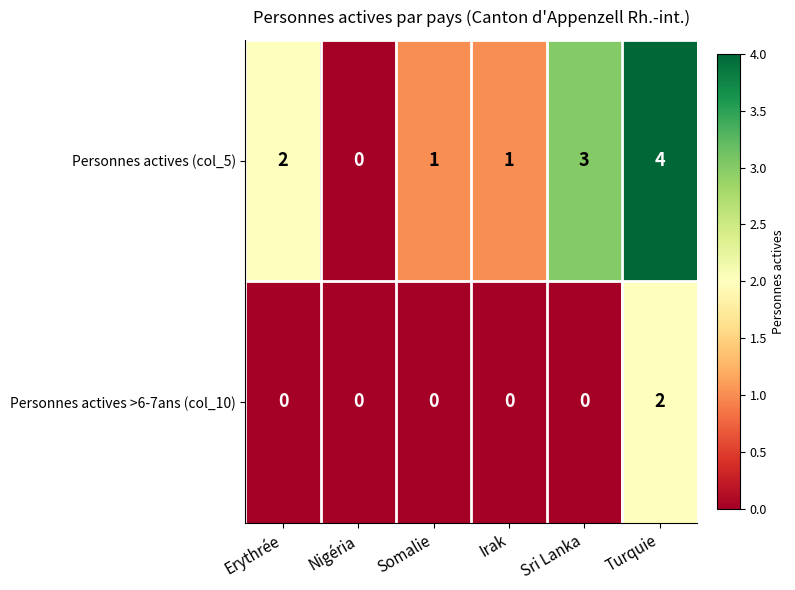

Which series has the largest total across all categories?

Personnes actives (col_5)